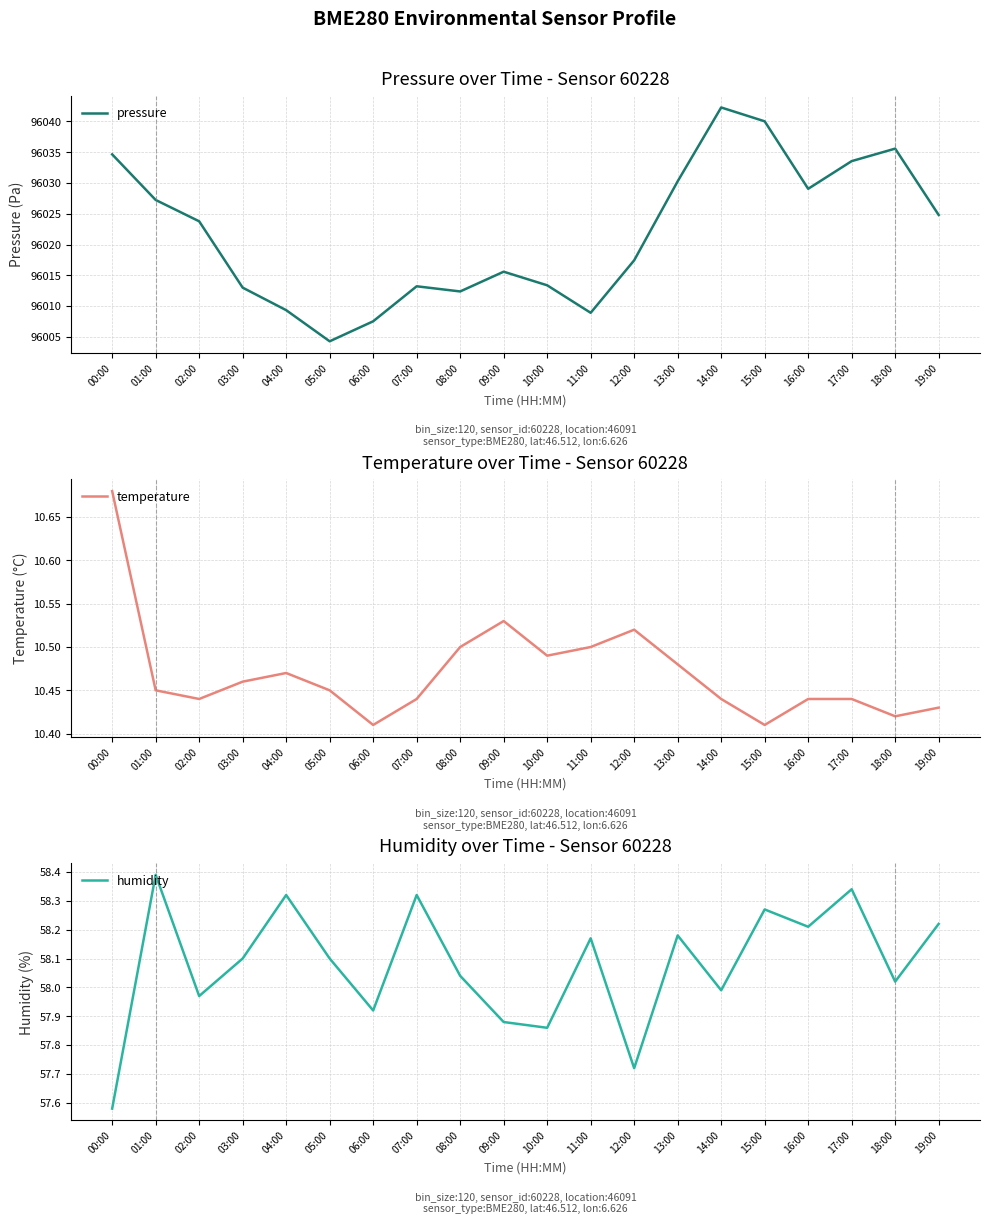

The value of temperature at 11:00 is 6.4. True or false?

False